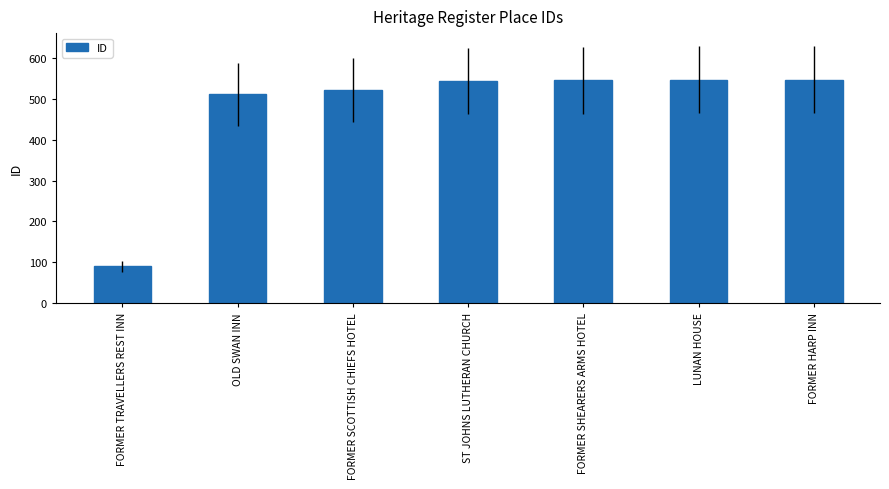

True or false: the data shows 813 at FORMER SHEARERS ARMS HOTEL.

False